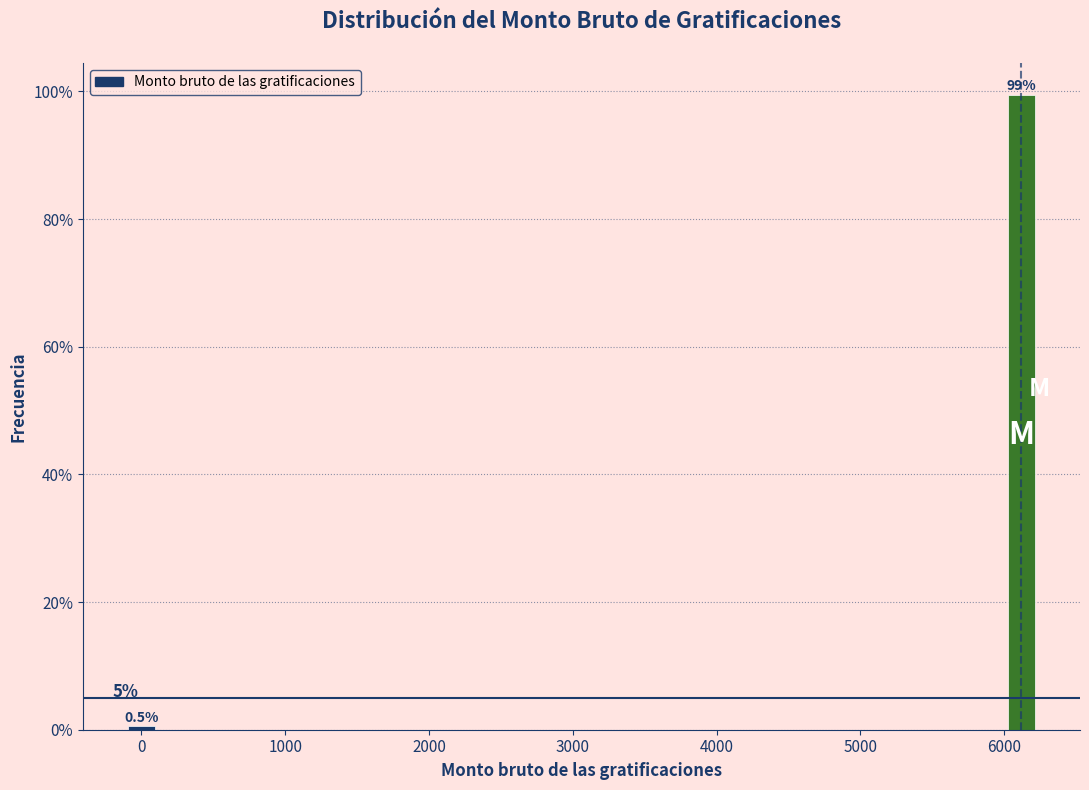

Reading right to left, list all the values displayed in this chart.

6000=99.5	0=0.5